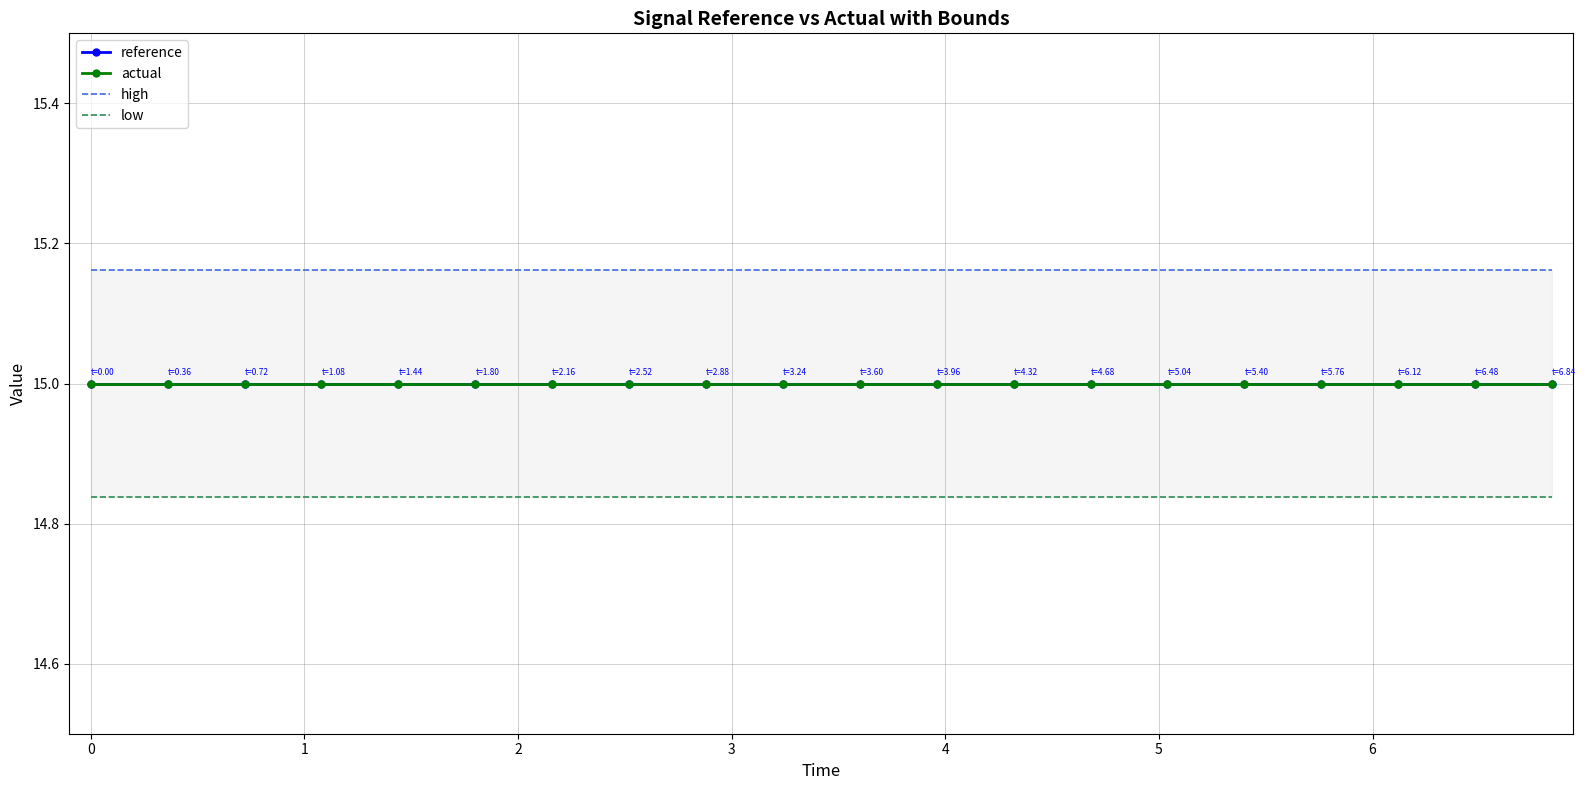

What is the smallest value displayed?

14.8